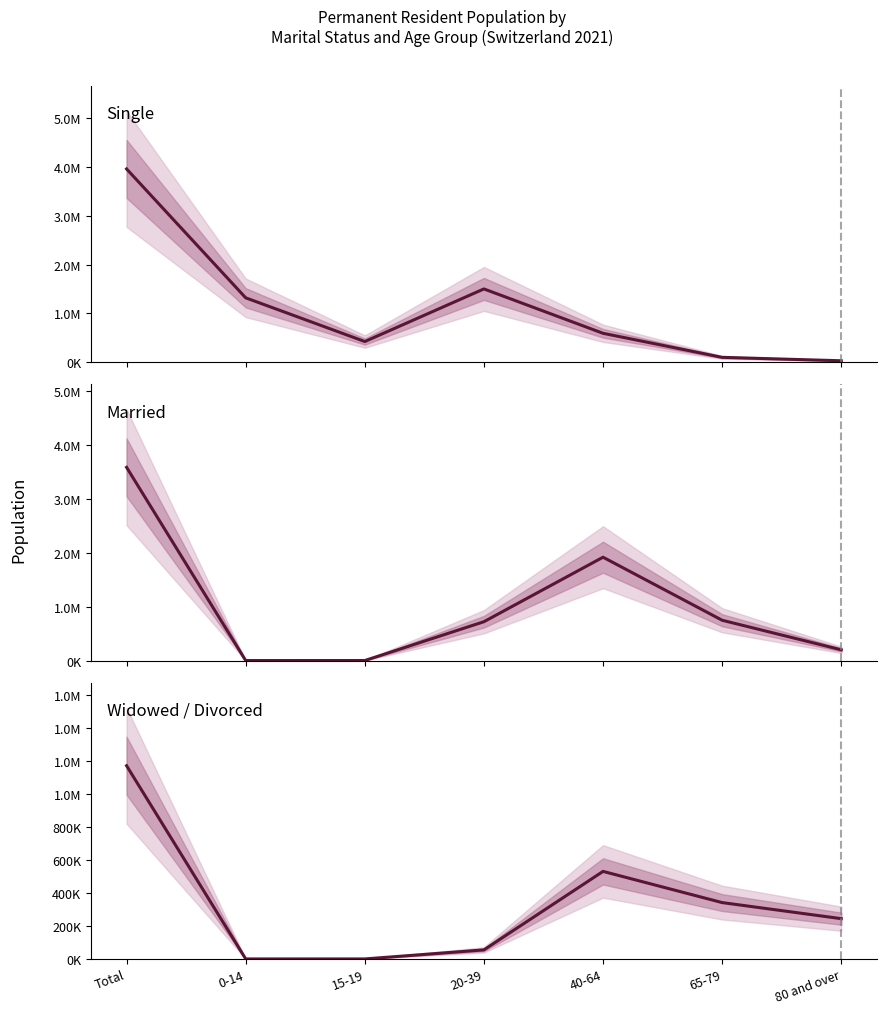

Which series changed the most between 0-14 and 65-79?

Single